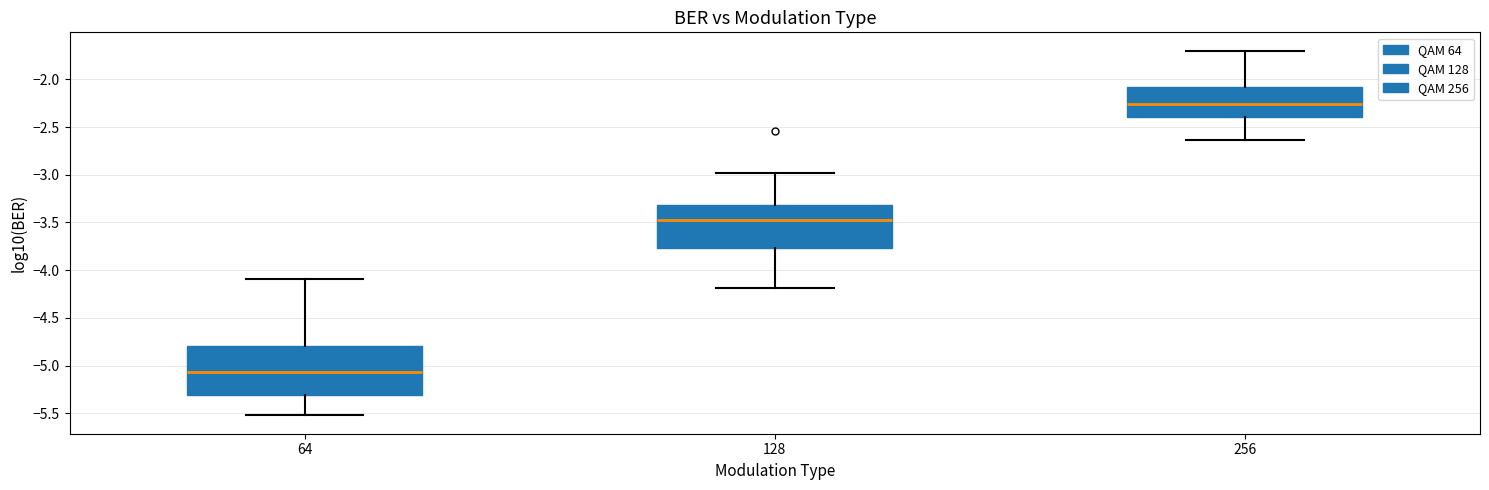

Reading left to right, read every box against the y-axis: the position of its median line, the range the box covers, and the ends of its whiskers. The values are not printed on the chart, so give them approximately, as read against the axis.

64: median -5.05, box -5.30 to -4.80, whiskers -5.50 to -4.10
128: median -3.45, box -3.75 to -3.30, whiskers -4.20 to -3.00
256: median -2.25, box -2.40 to -2.10, whiskers -2.65 to -1.70